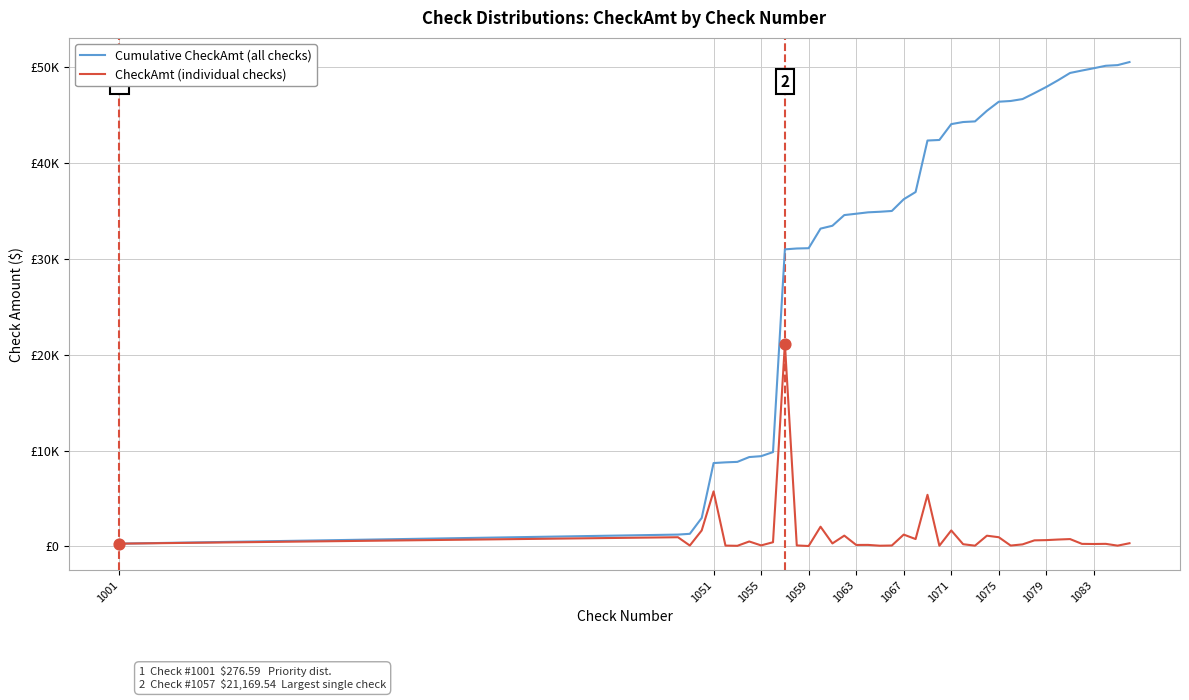

Is this an area chart (filled region under the line)?

No